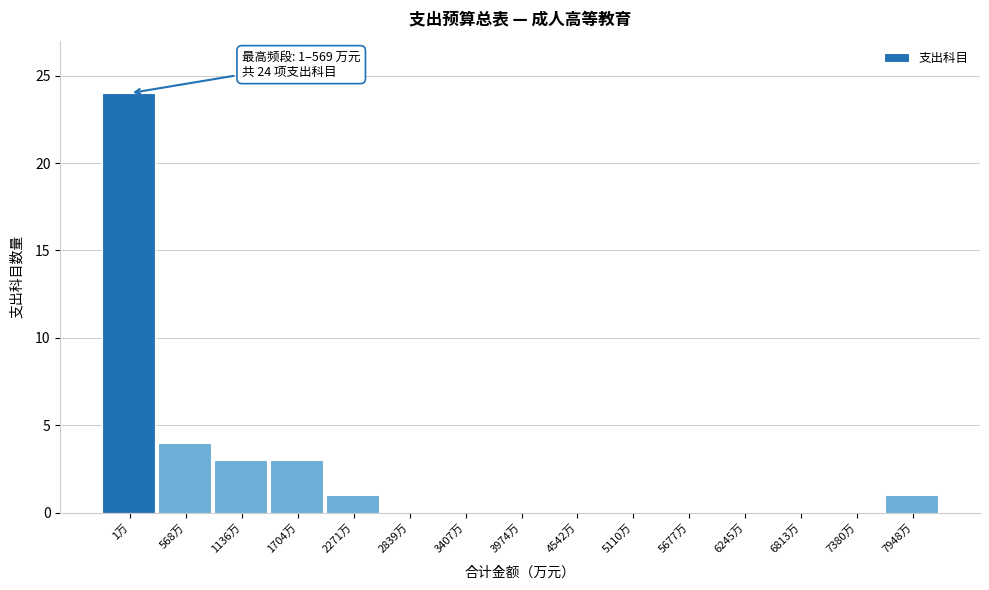

Reading left to right, extract all data points from this chart.

1万=24	568万=4	1136万=3	1704万=3	2271万=1	2839万=0	3407万=0	3974万=0	4542万=0	5110万=0	5677万=0	6245万=0	6813万=0	7380万=0	7948万=1